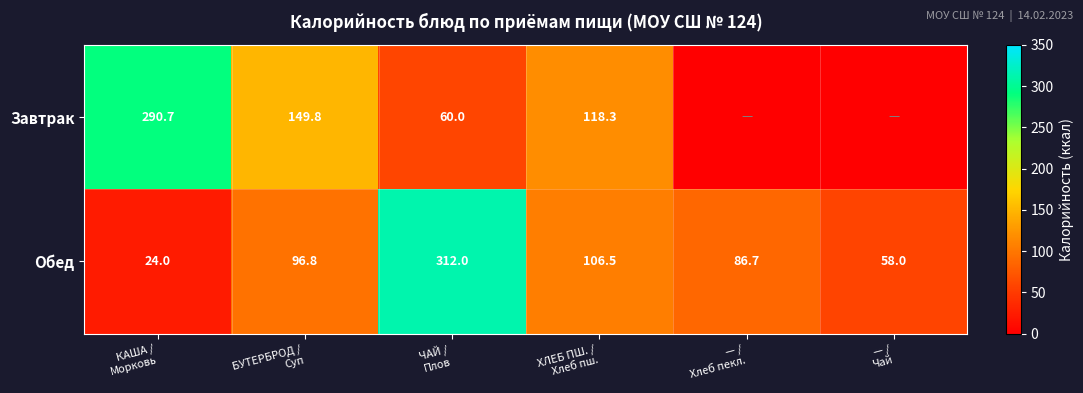

What is the difference between the maximum and minimum values in the Обед series?

288.0